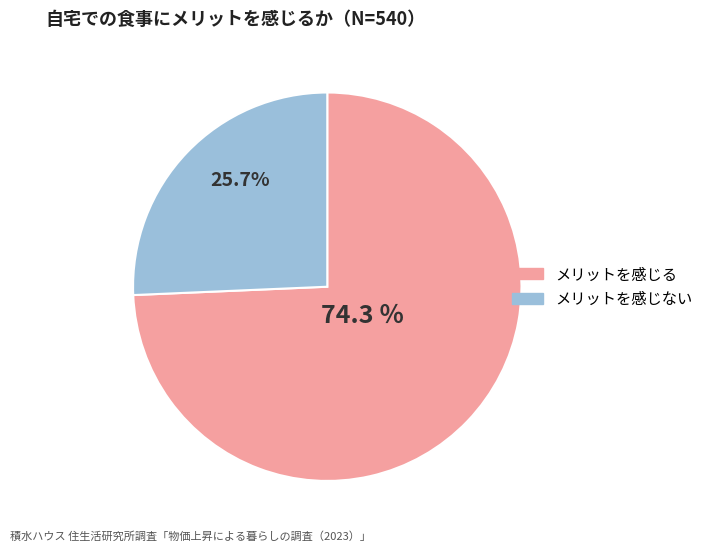

Does any single category account for the majority?

Yes